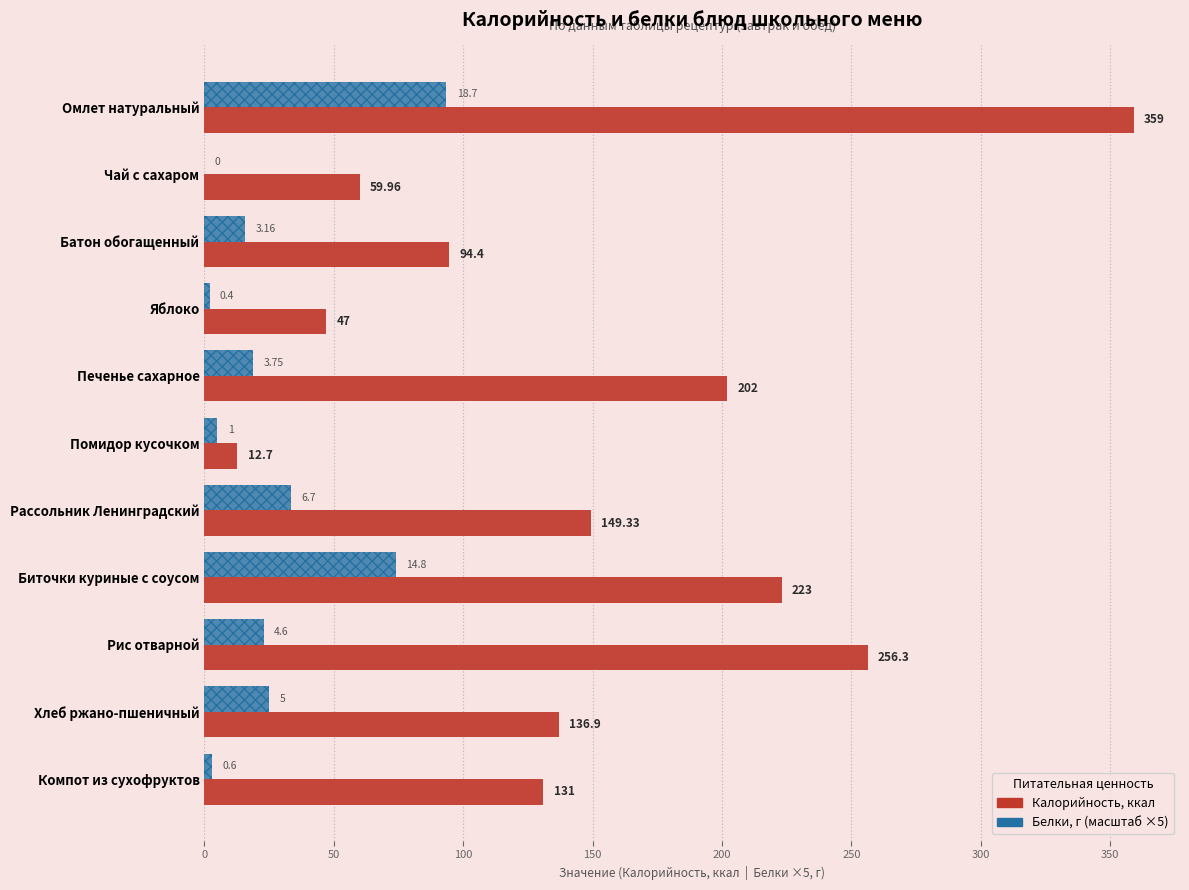

What is the difference between the maximum and minimum values in the Калорийность series?

346.3